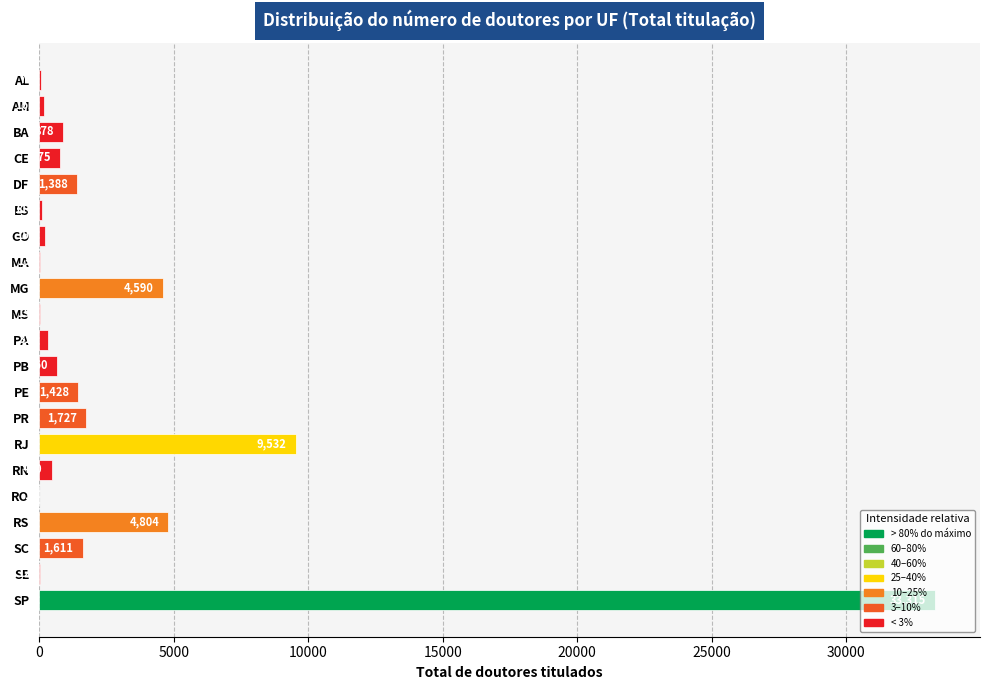

What value does the data have at SP?

33315